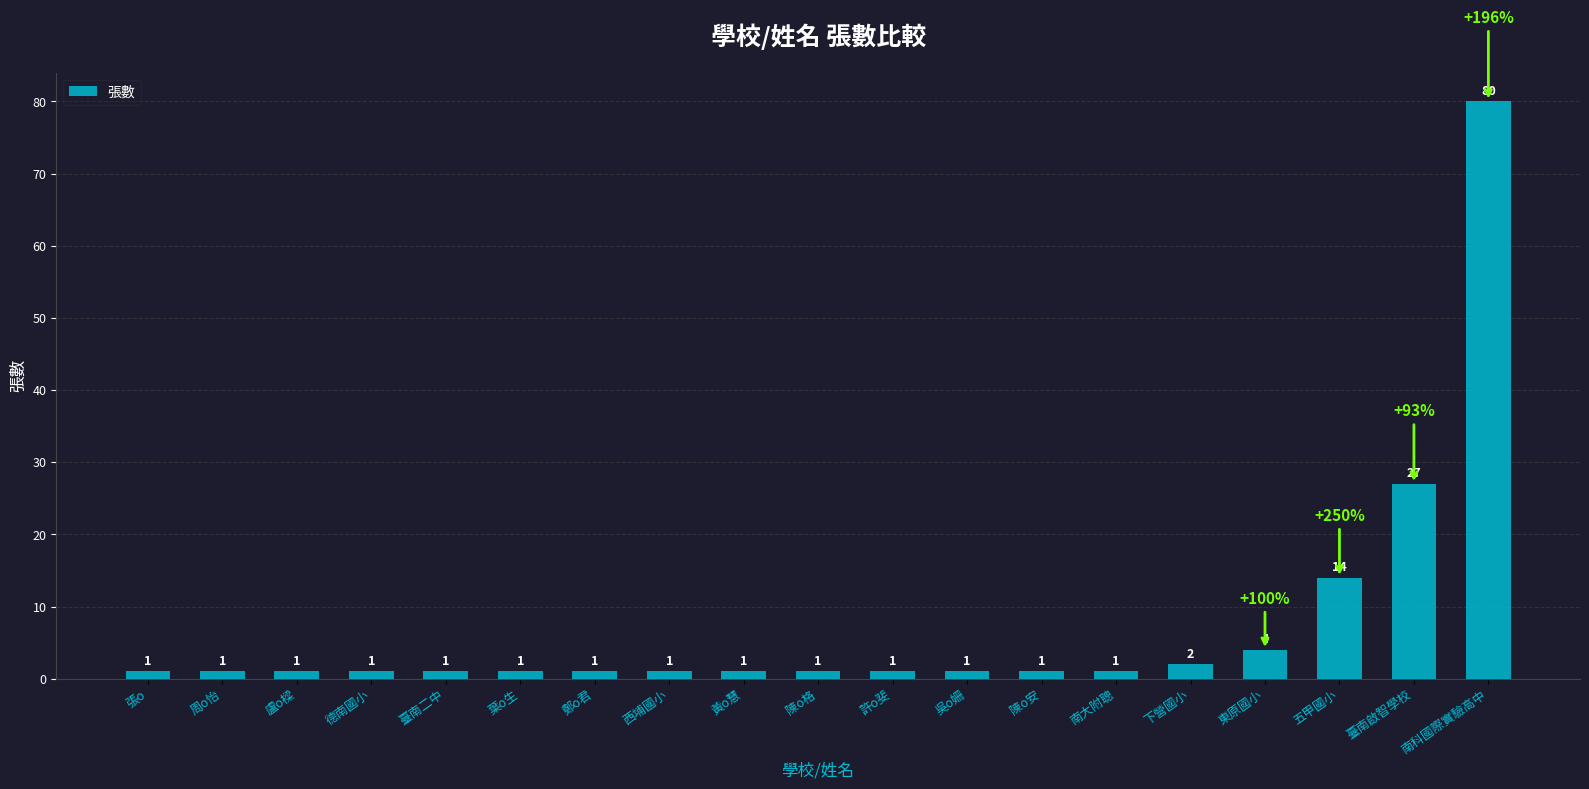

Approximately how many times larger is the value at 陳o安 compared to 鄭o君?

1.0